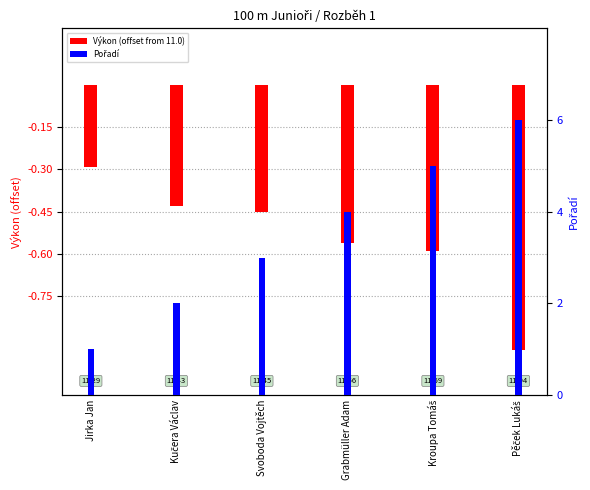

Reading right to left, extract all data points from this chart.

Výkon (offset from 11.0): -0.9	-0.6	-0.6	-0.4	-0.4	-0.3
Pořadí: 6.0	5.0	4.0	3.0	2.0	1.0